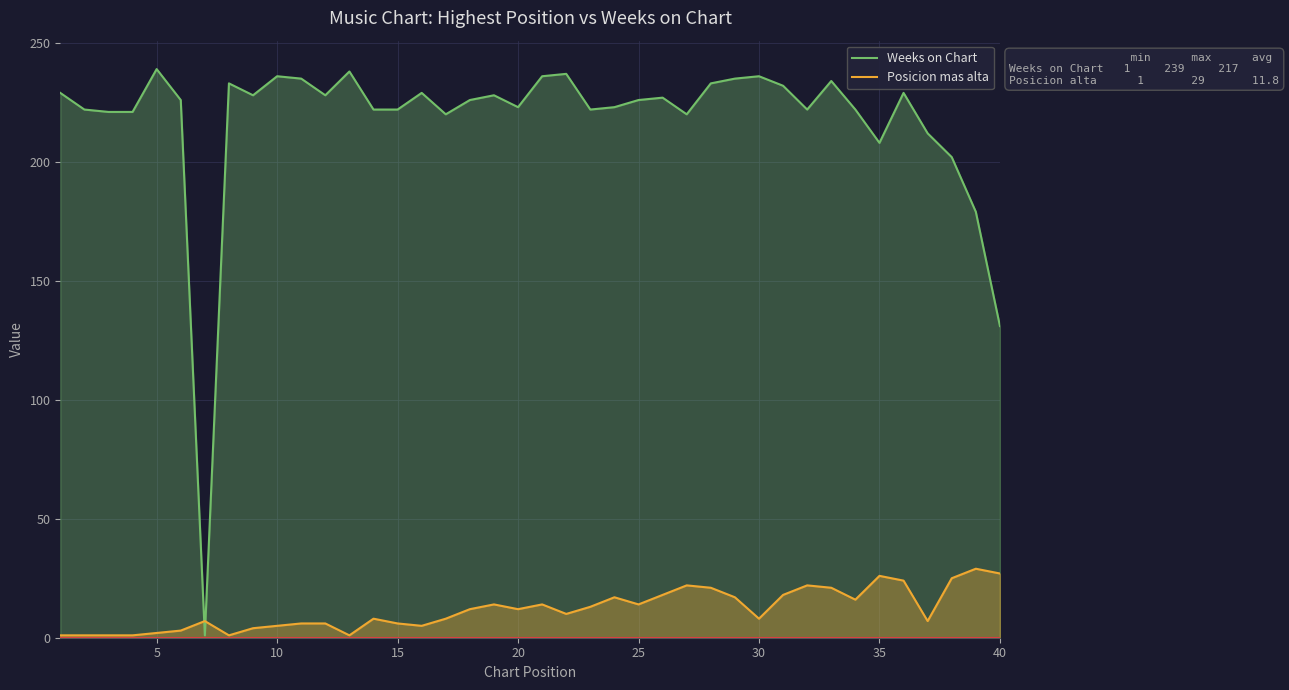

How many interior local peaks does the Posicion mas alta series have?

9